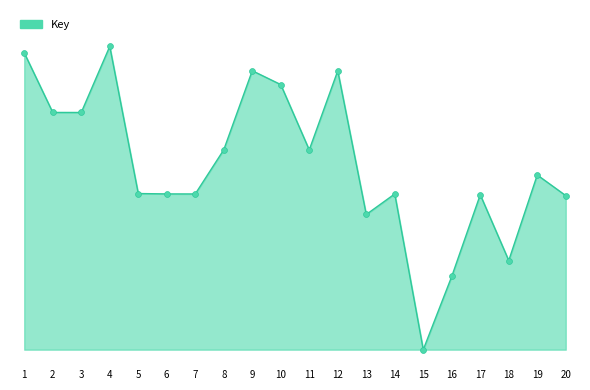

Does the chart have visible grid lines?

No